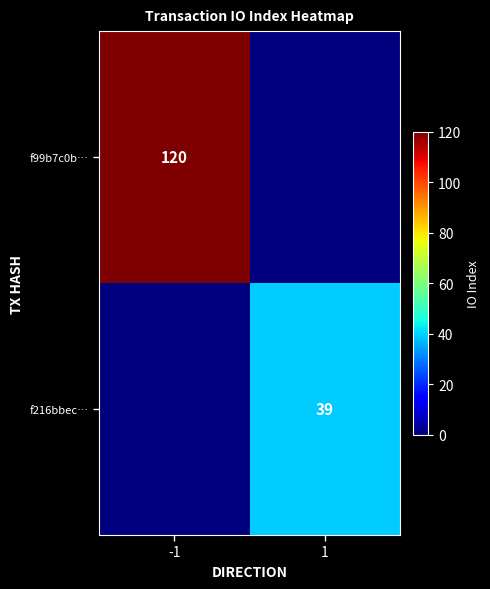

The f216bbec… series shows 25 at 1. True or false?

False